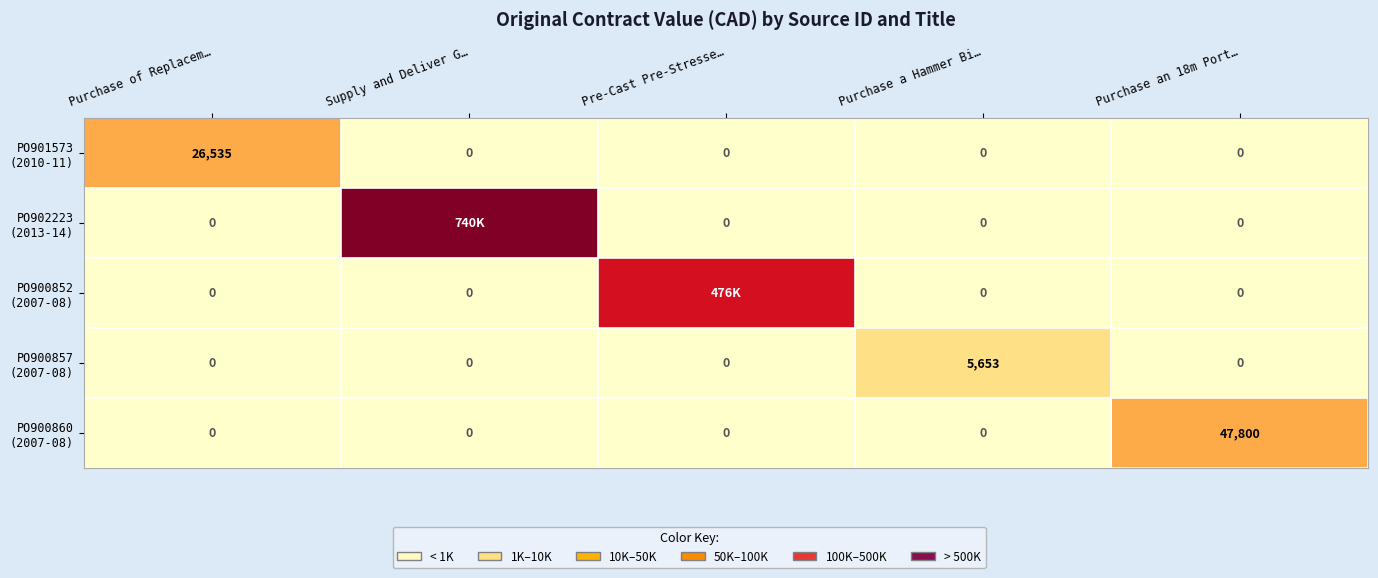

At how many categories does at least one series exceed 532189?

1